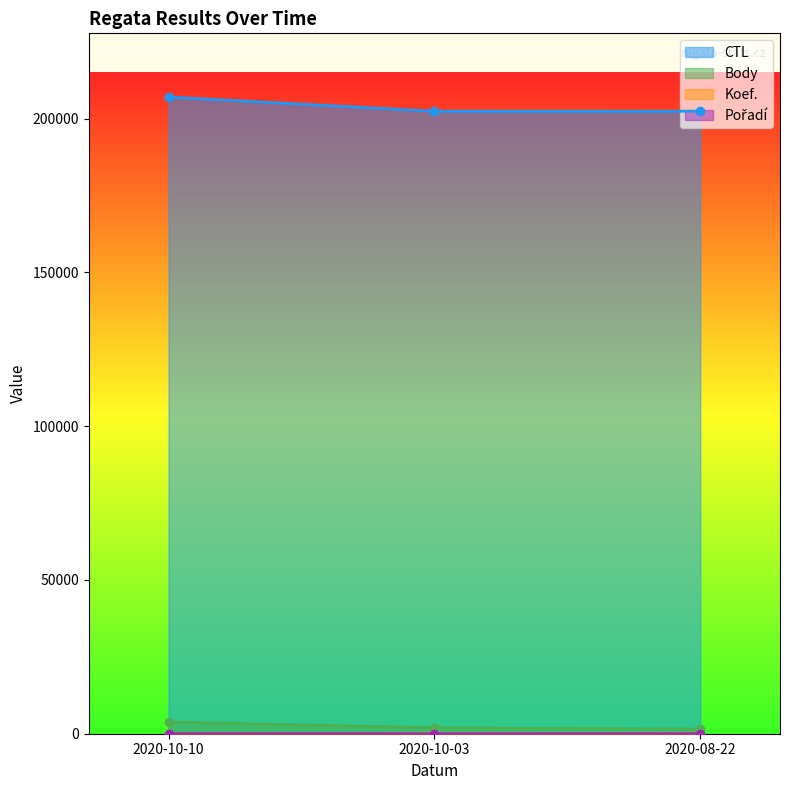

What is the difference between the highest and lowest values at 2020-10-03?

202421